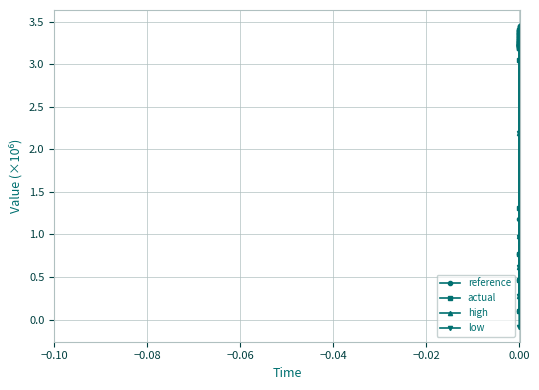

Which series has the largest range (max minus min)?

low